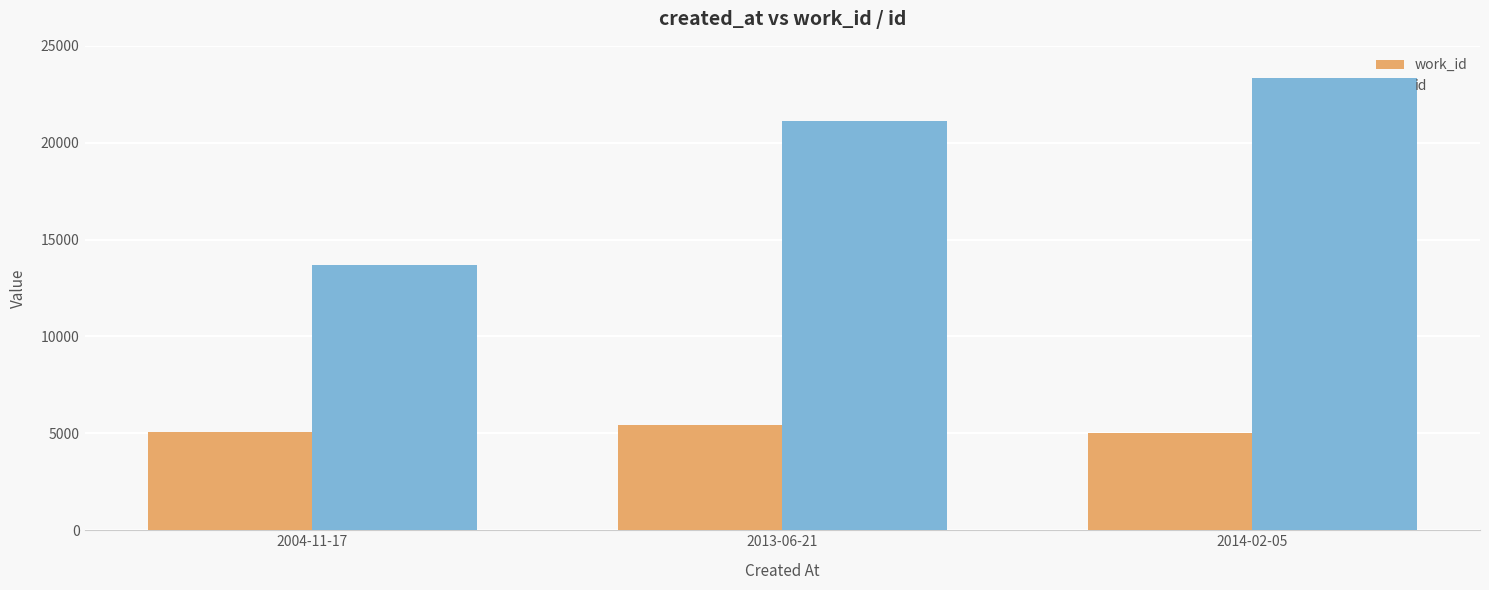

At how many categories does at least one series exceed 16112?

2